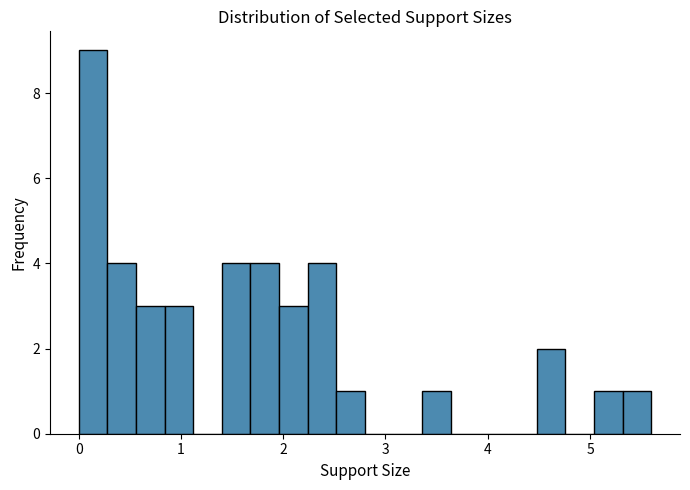

Around what value on the x-axis is the tallest bar? Give the approximate position of its centre, as read against the axis.

0.1